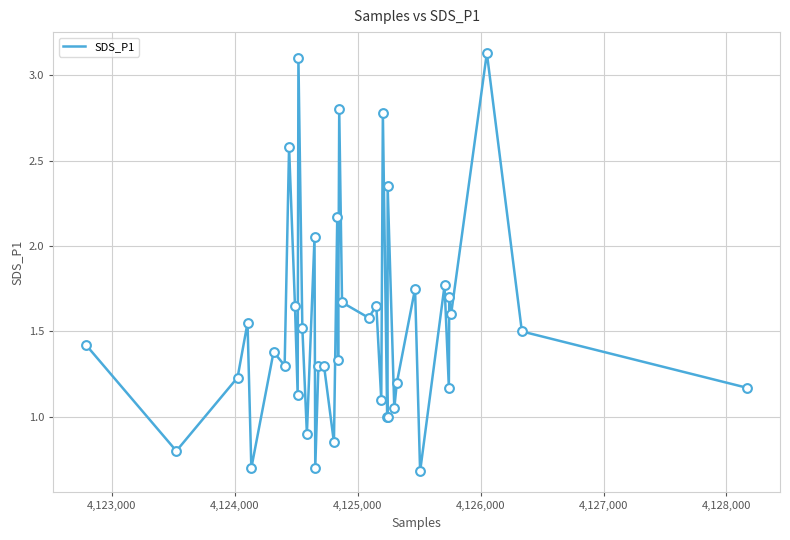

What is the minimum value shown in the chart?

0.7